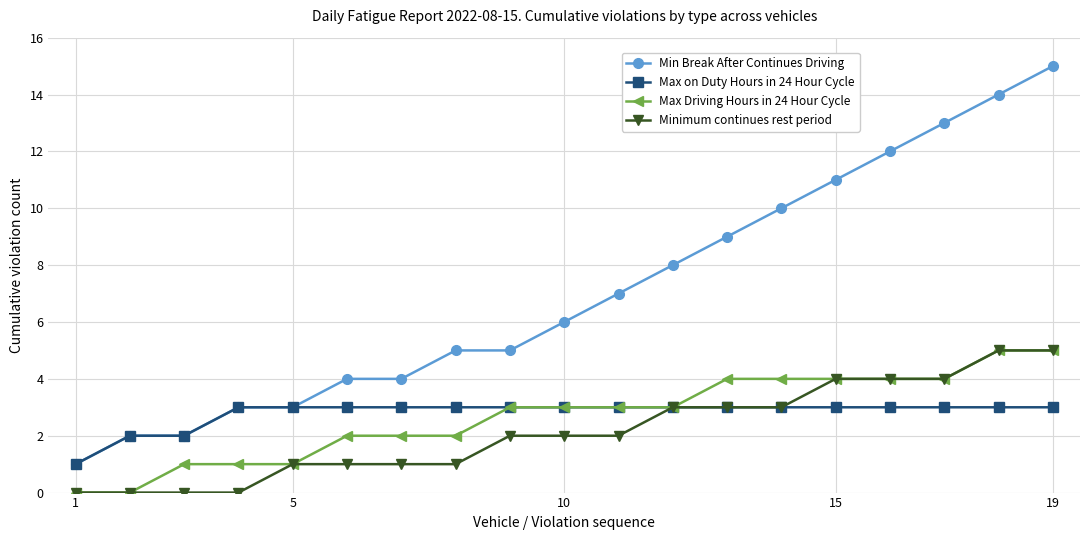

Which series has the largest range (max minus min)?

Min Break After Continues Driving